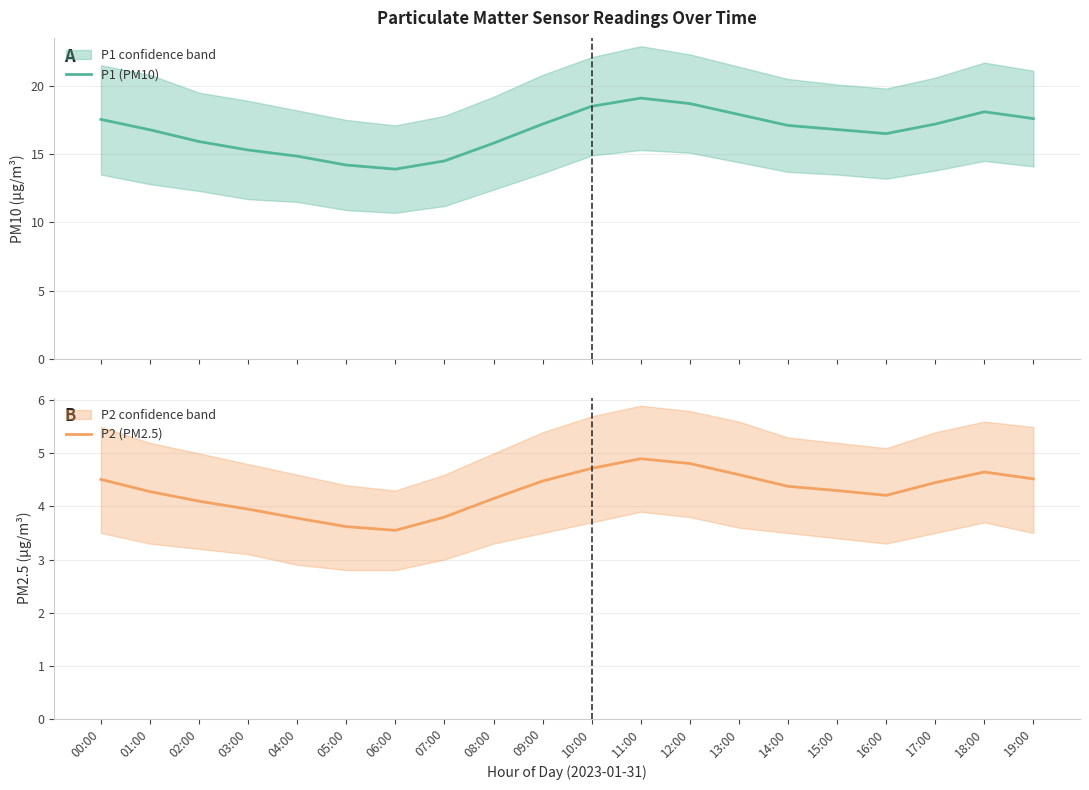

Which has a higher value, 08:00 or 06:00?

08:00